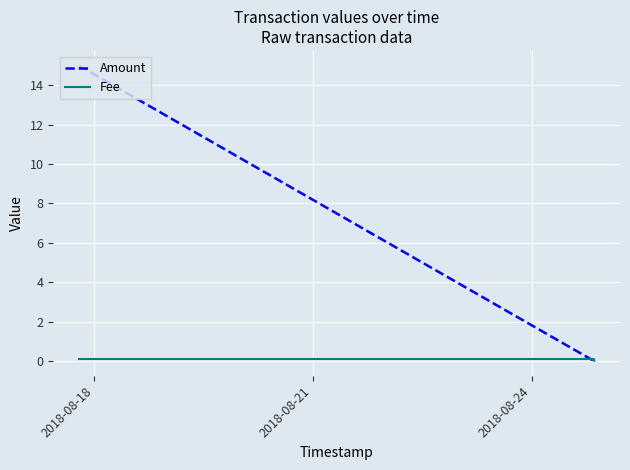

Which series has the largest total across all categories?

Amount